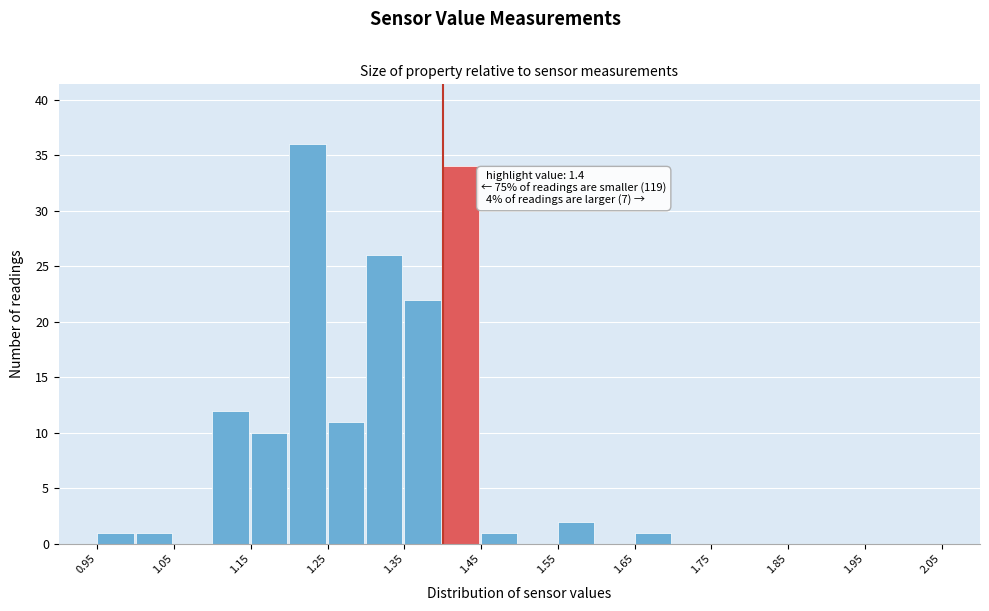

Which range on the x-axis has the tallest bar?

1.20 to 1.25